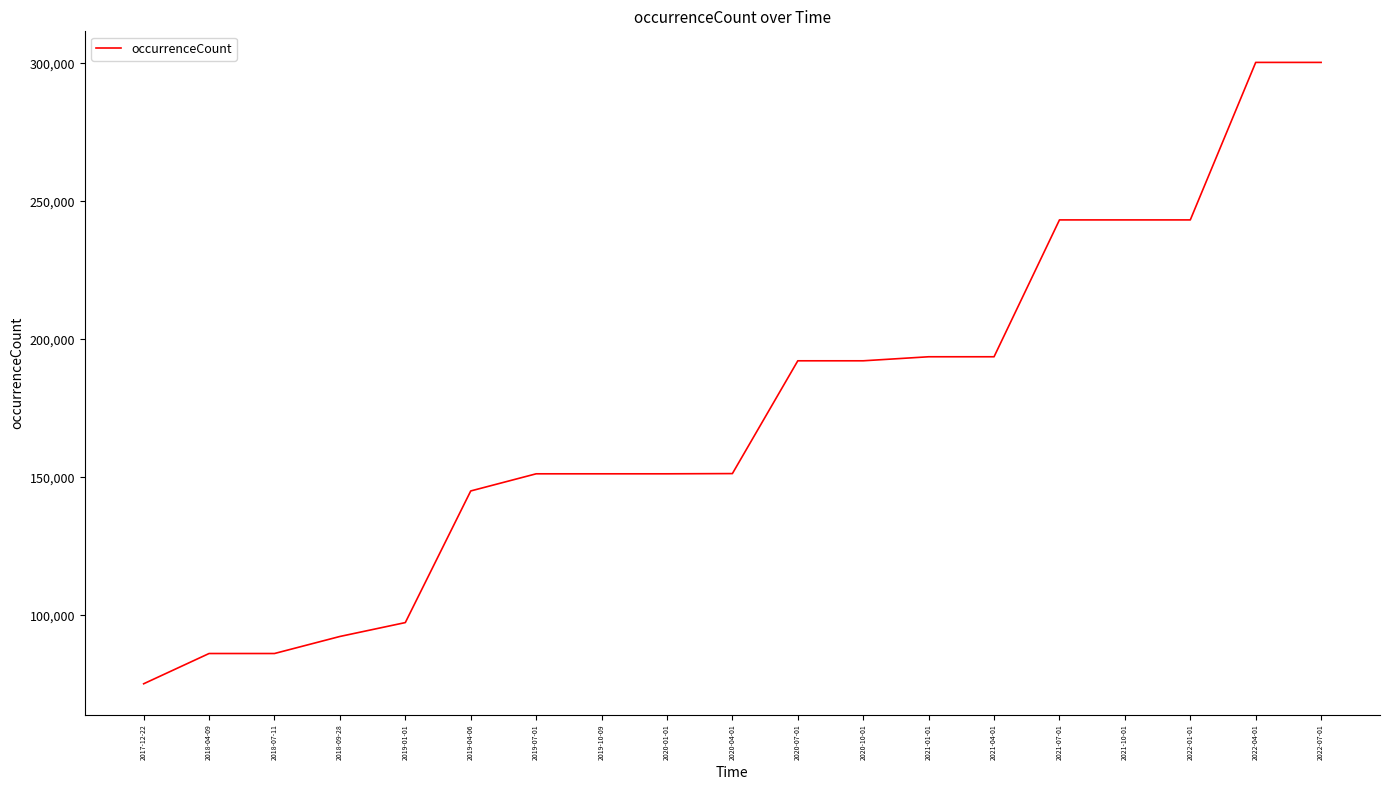

At which category does the chart reach its minimum across all series?

2017-12-22